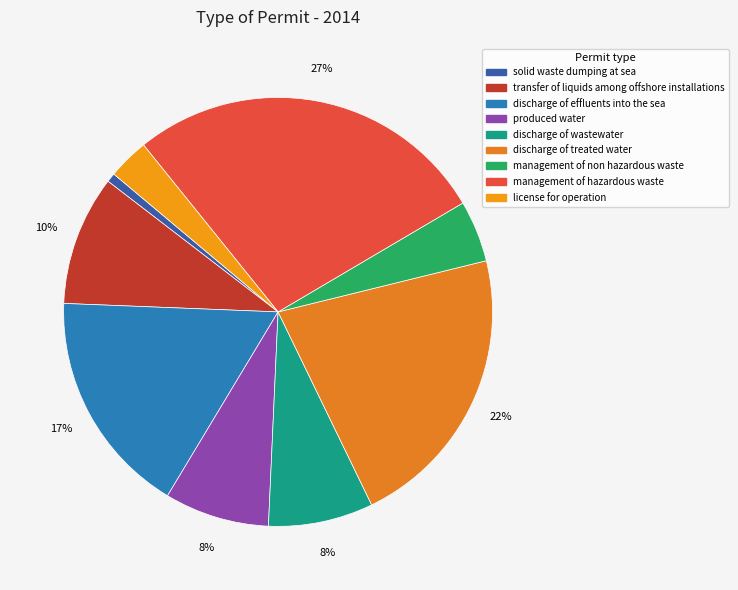

Is it true that management of non hazardous waste is 5% of the pie?

True